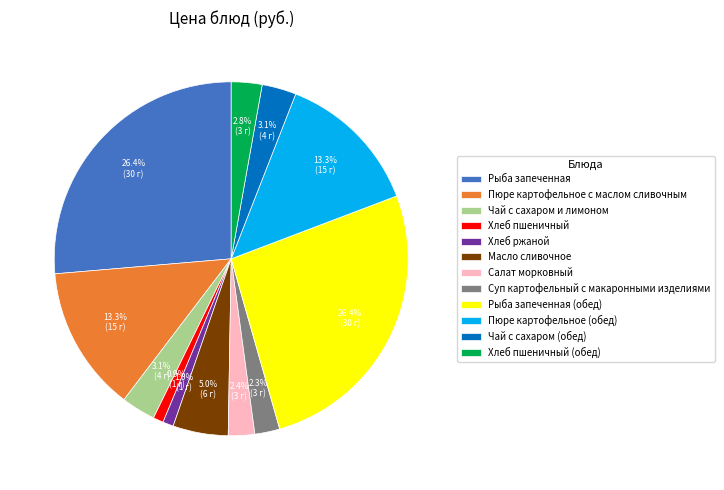

Between Салат морковный and Рыба запеченная (обед), which is larger?

Рыба запеченная (обед)